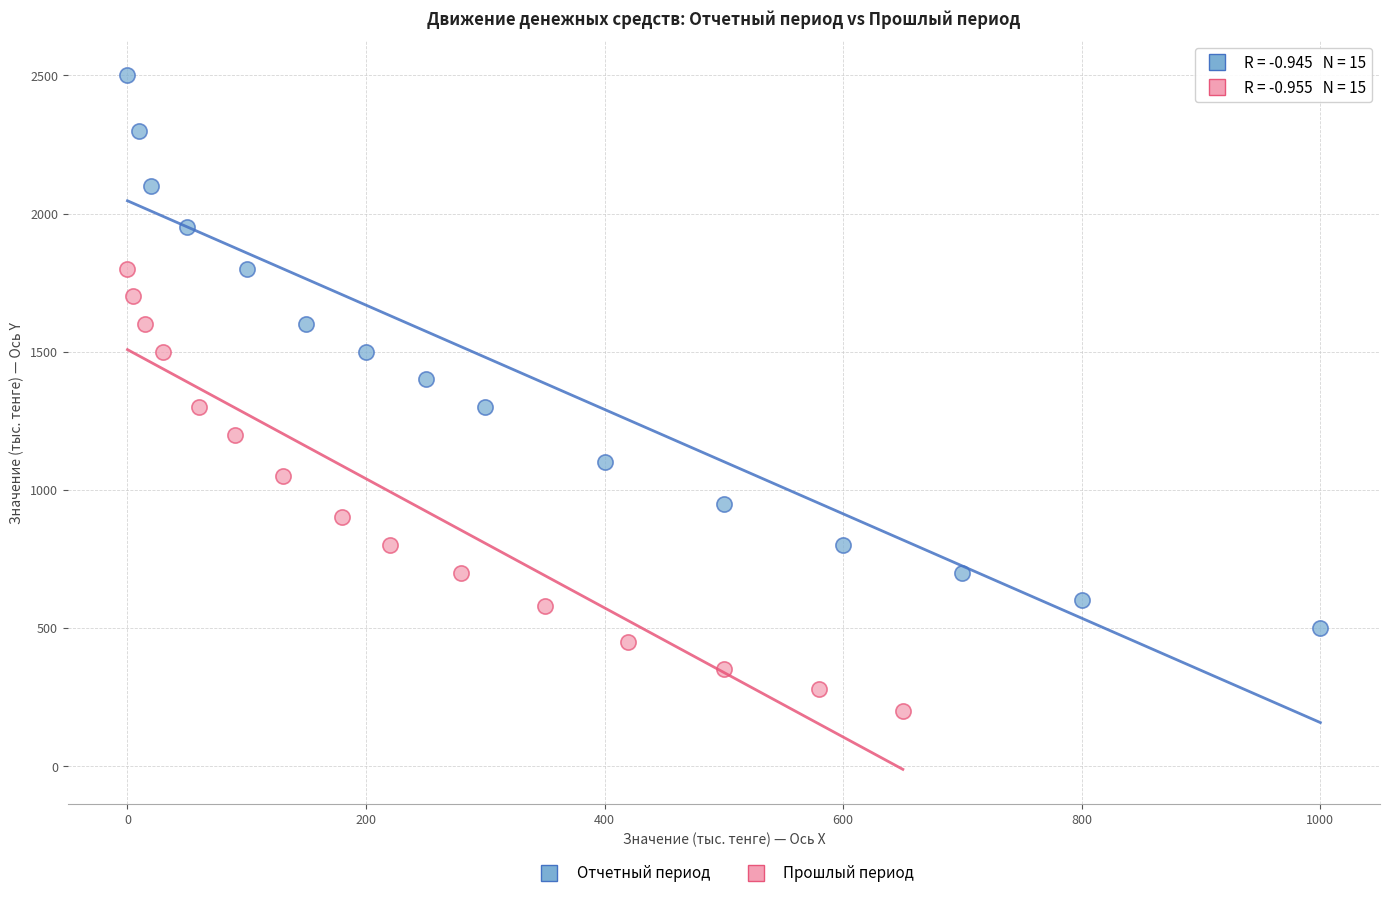

Which series contains the highest Y value?

Отчетный период